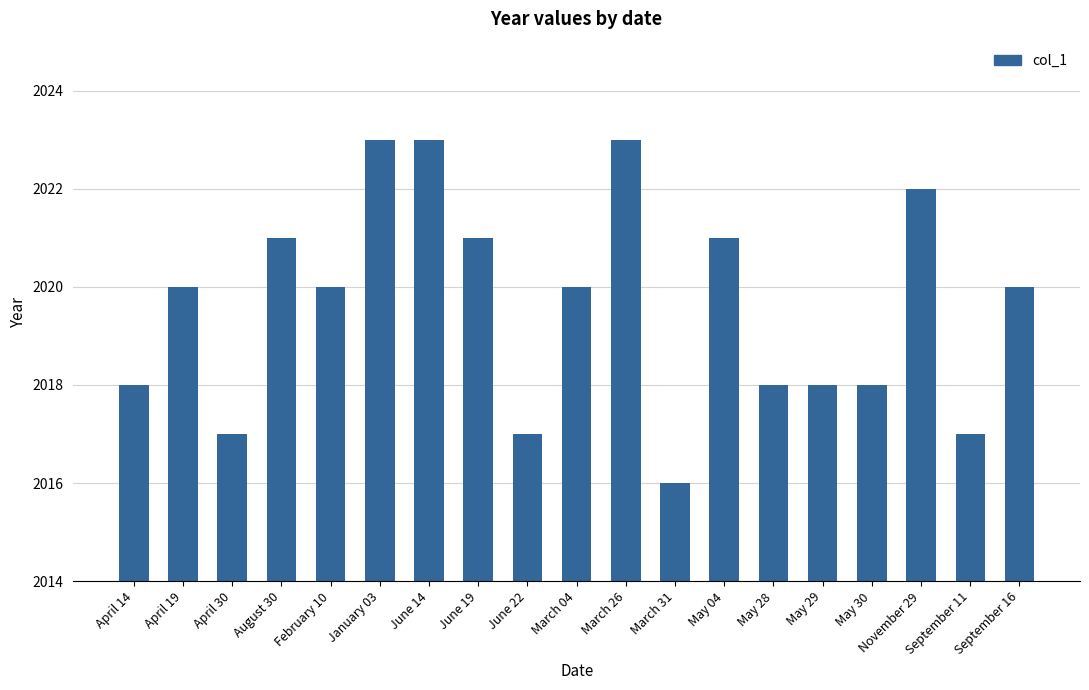

How many categories are shown in the chart?

19